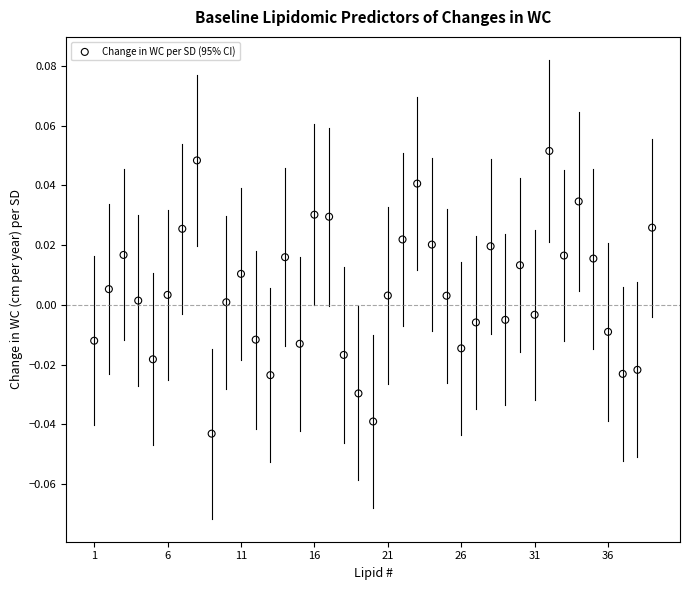

What is the range of X values (max minus min)?

38.0